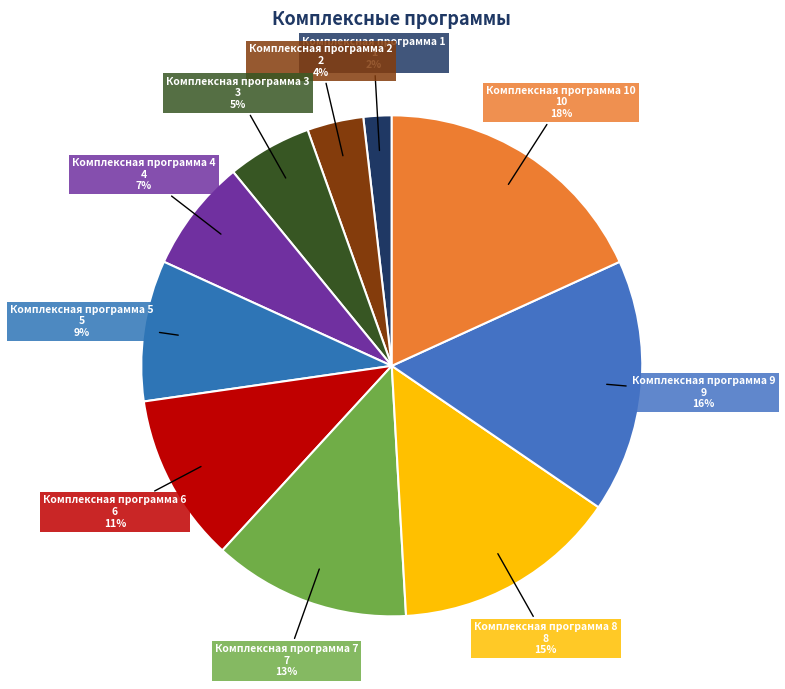

How many segments does this pie chart have?

10